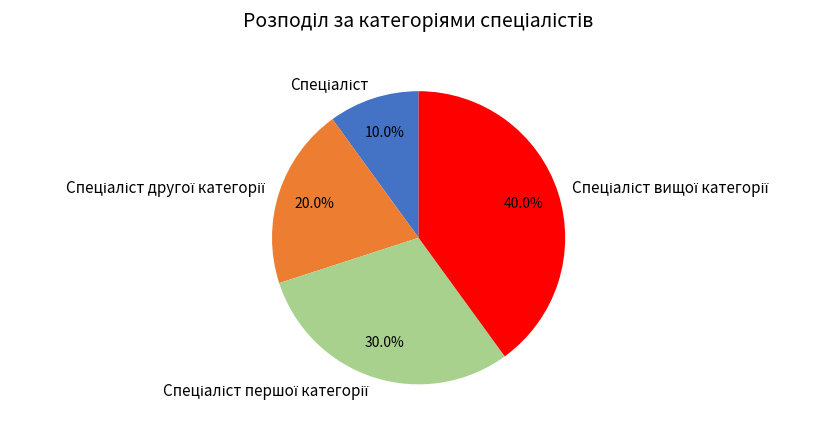

Is there any slice that represents more than half of the pie?

No